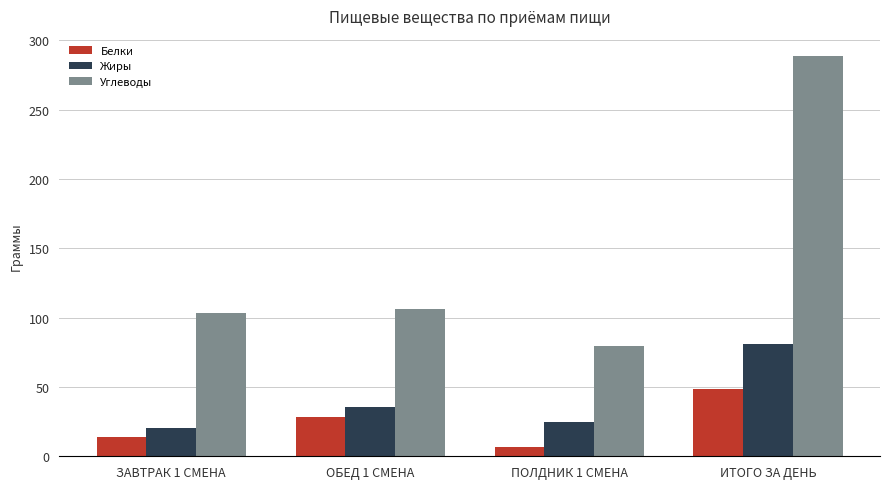

At which label is Белки closest to 27?

ОБЕД 1 СМЕНА